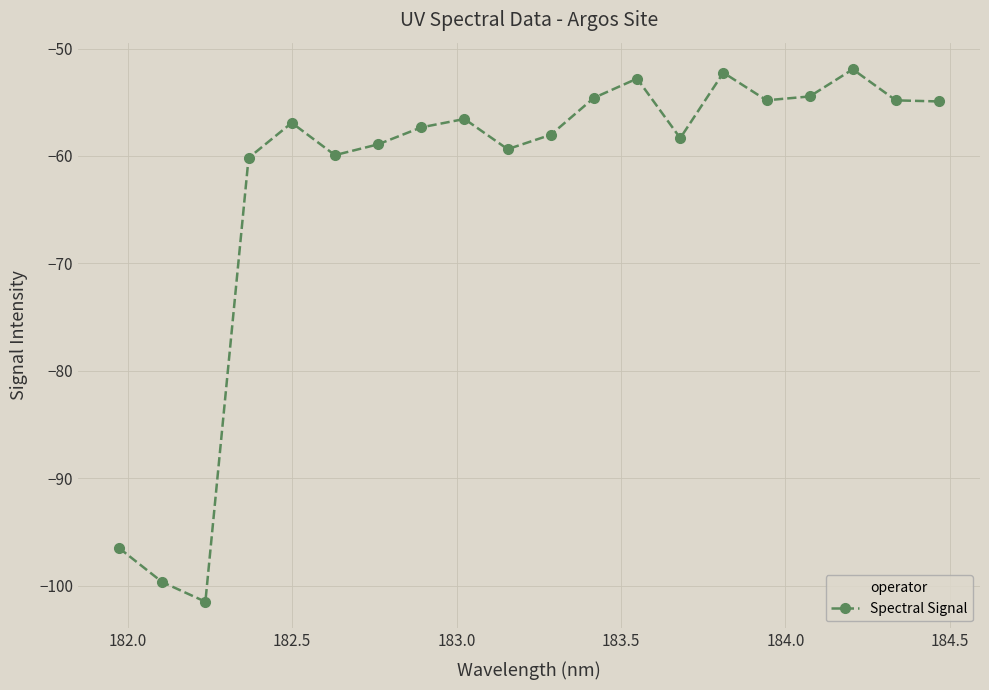

What is the average value?

-62.7